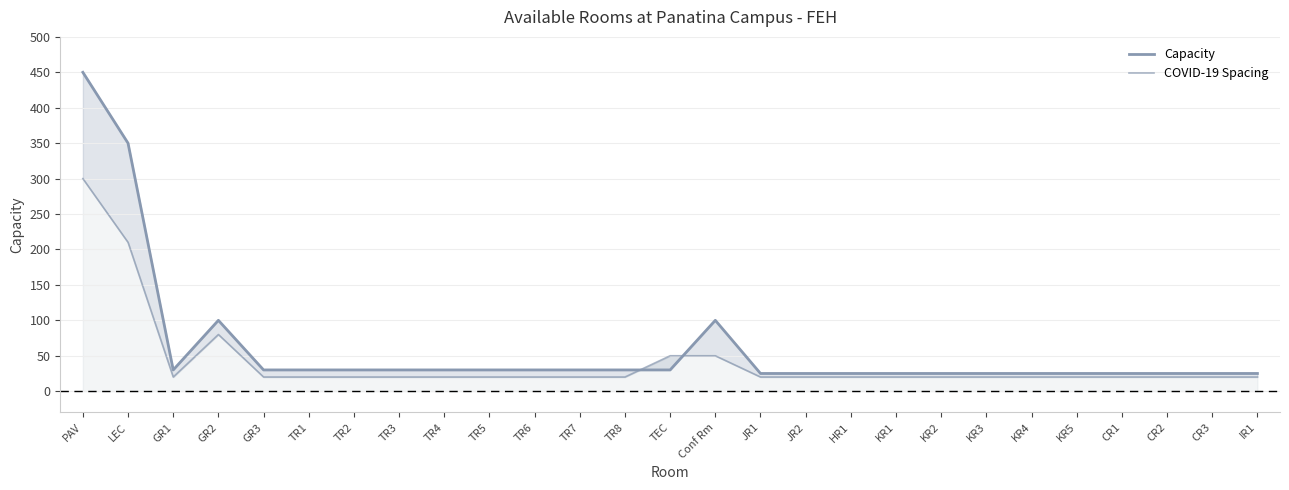

True or false: COVID-19 Spacing has a value of 13 at KR3.

False